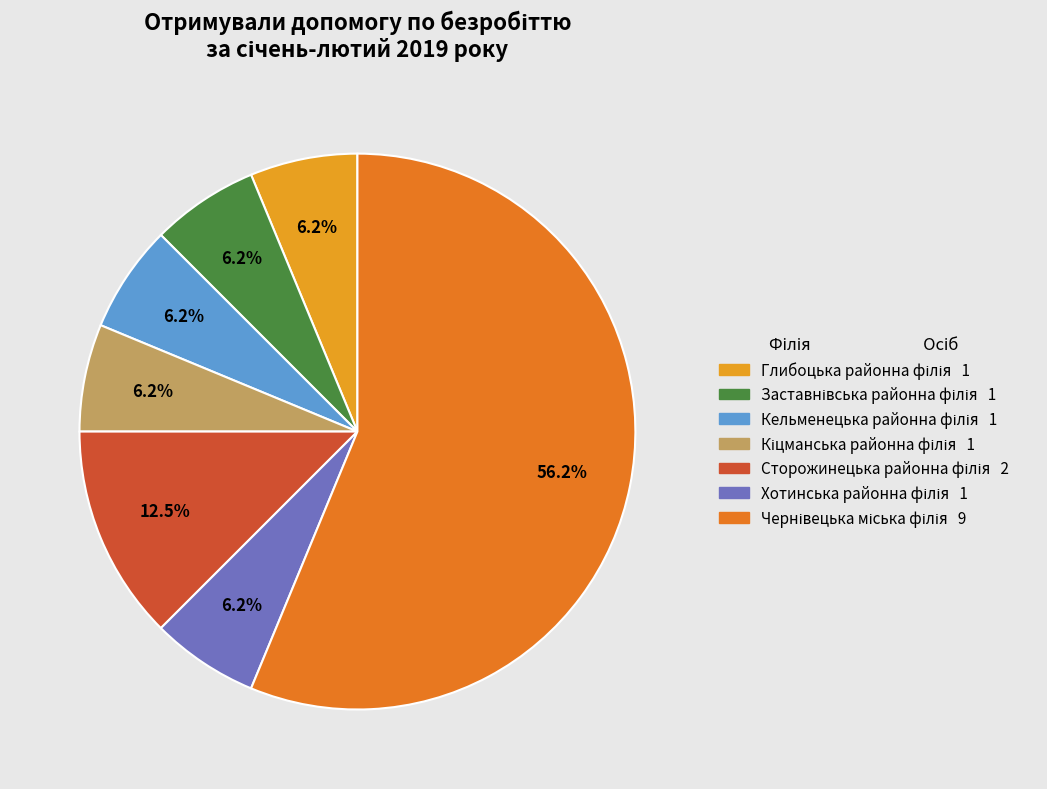

The Кельменецька районна філія slice represents 6% of the pie. True or false?

True